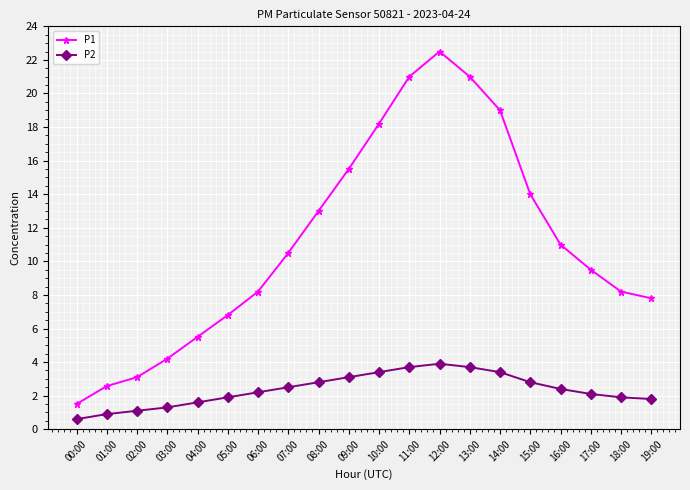

The P2 series shows 1.9 at 18:00. True or false?

True